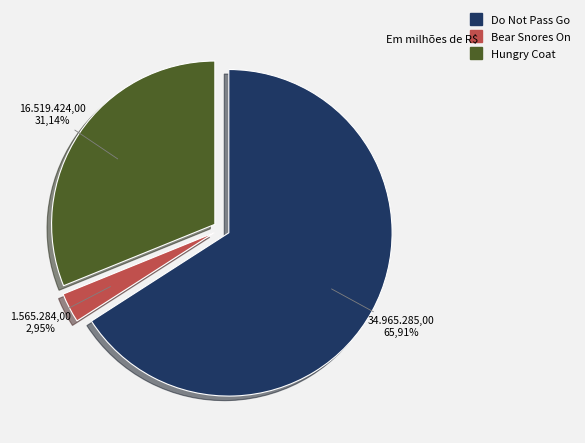

Is it true that Do Not Pass Go is 66% of the pie?

True